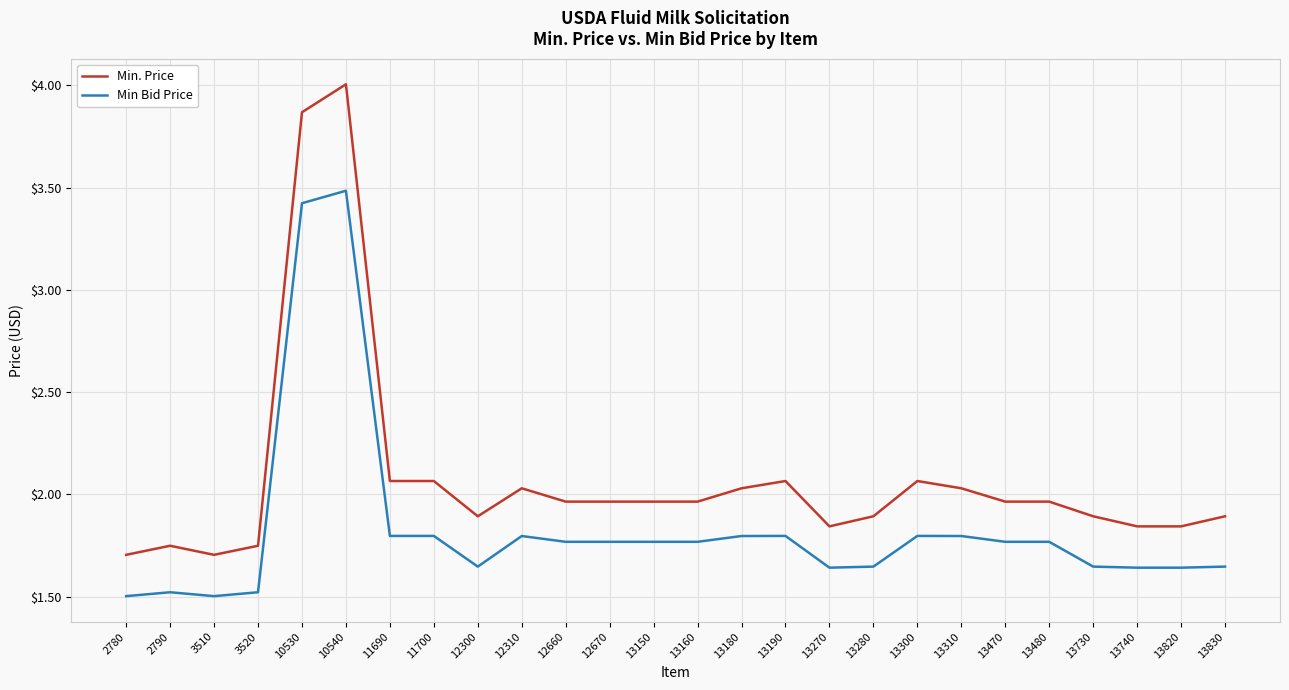

Rank the series at 13180 from highest to lowest value.

Min. Price, Min Bid Price